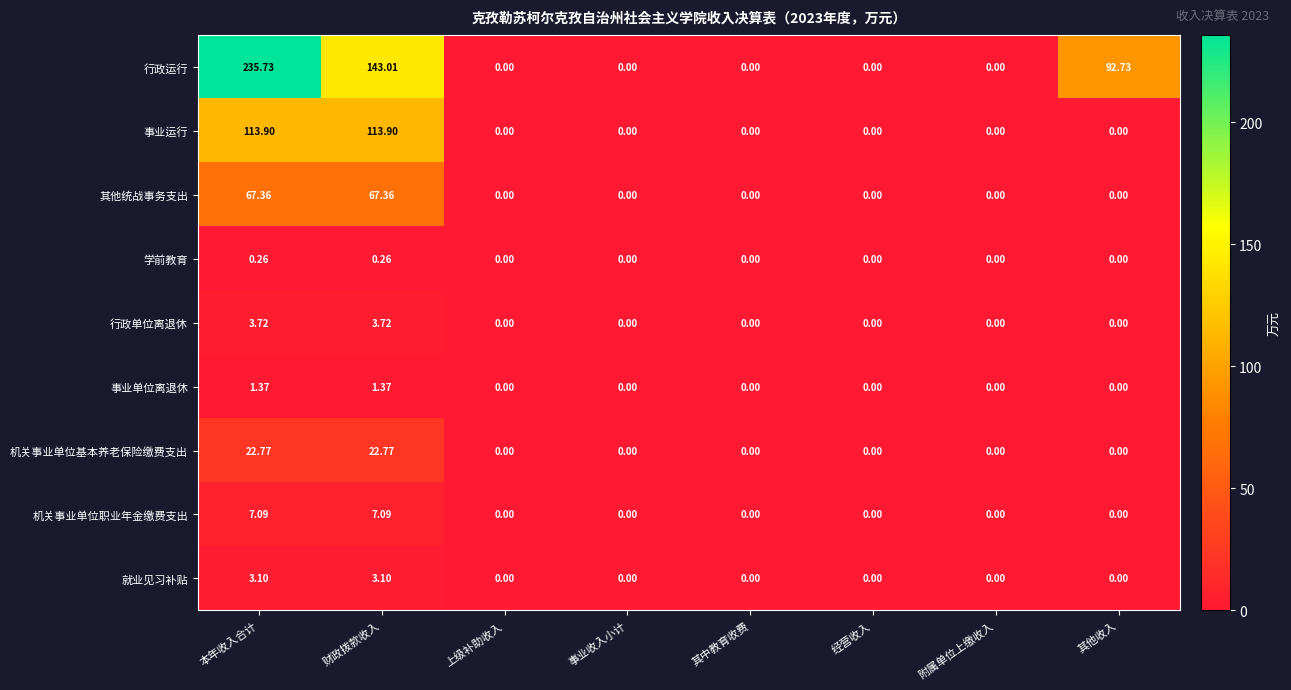

At which category does the chart reach its peak across all series?

本年收入合计